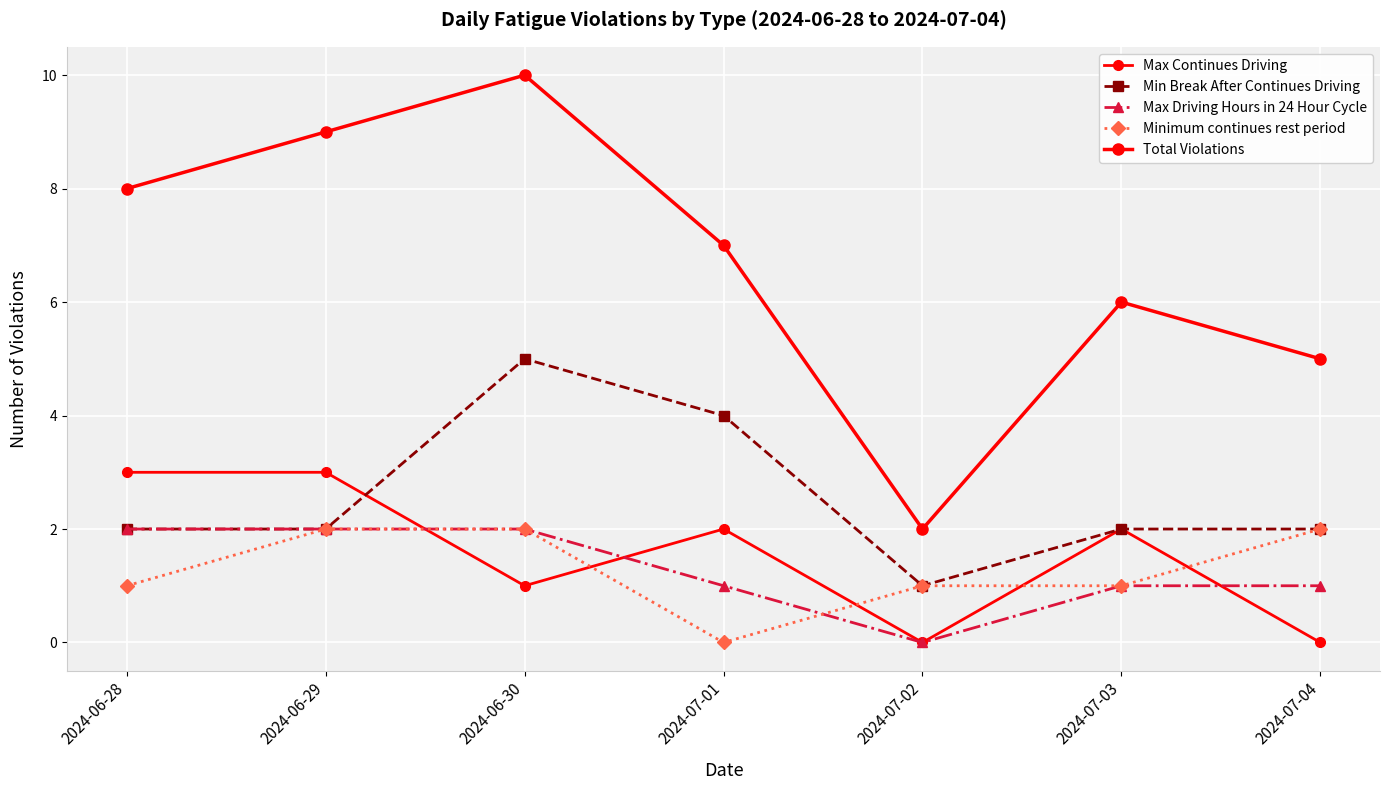

Is this an area chart (filled region under the line)?

No